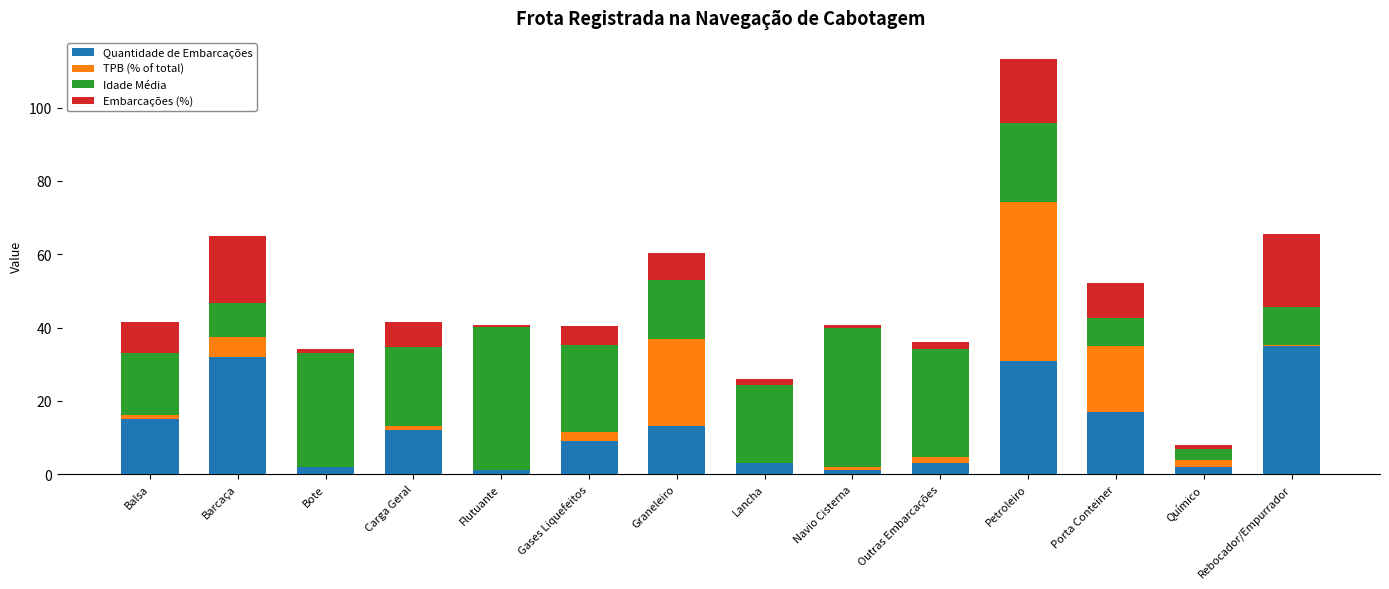

What is the sum of all Quantidade de Embarcações values?

176.0